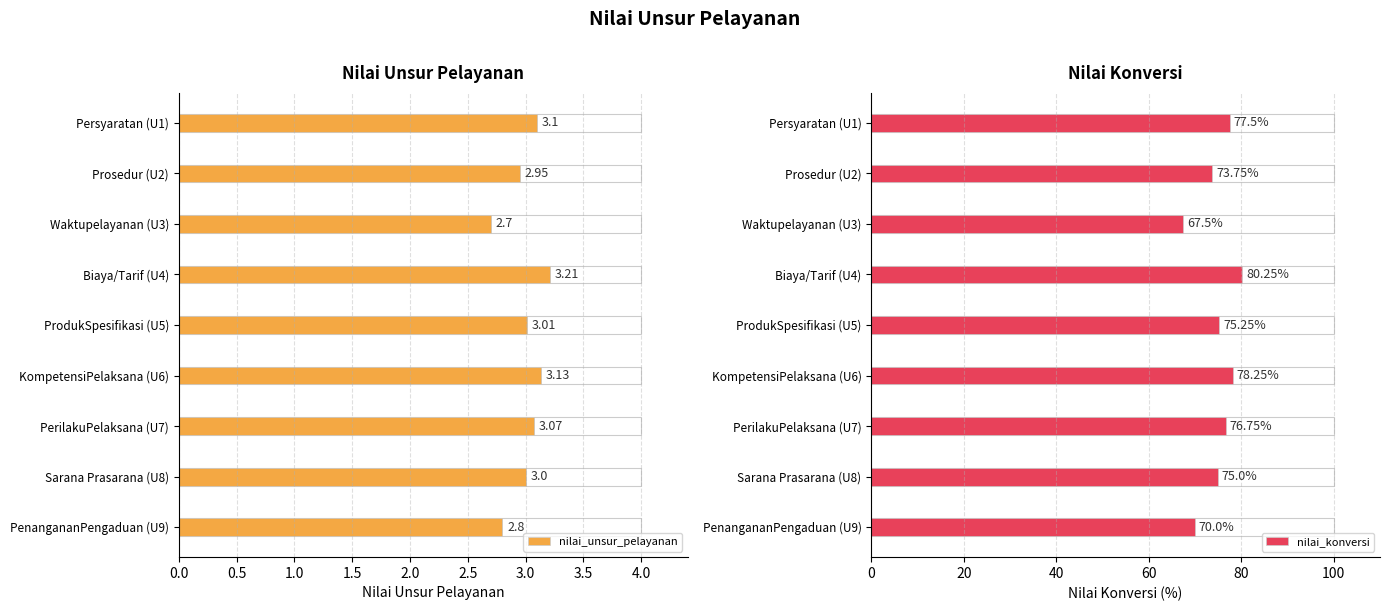

Is it true that nilai_konversi equals 110.5 at Persyaratan (U1)?

False